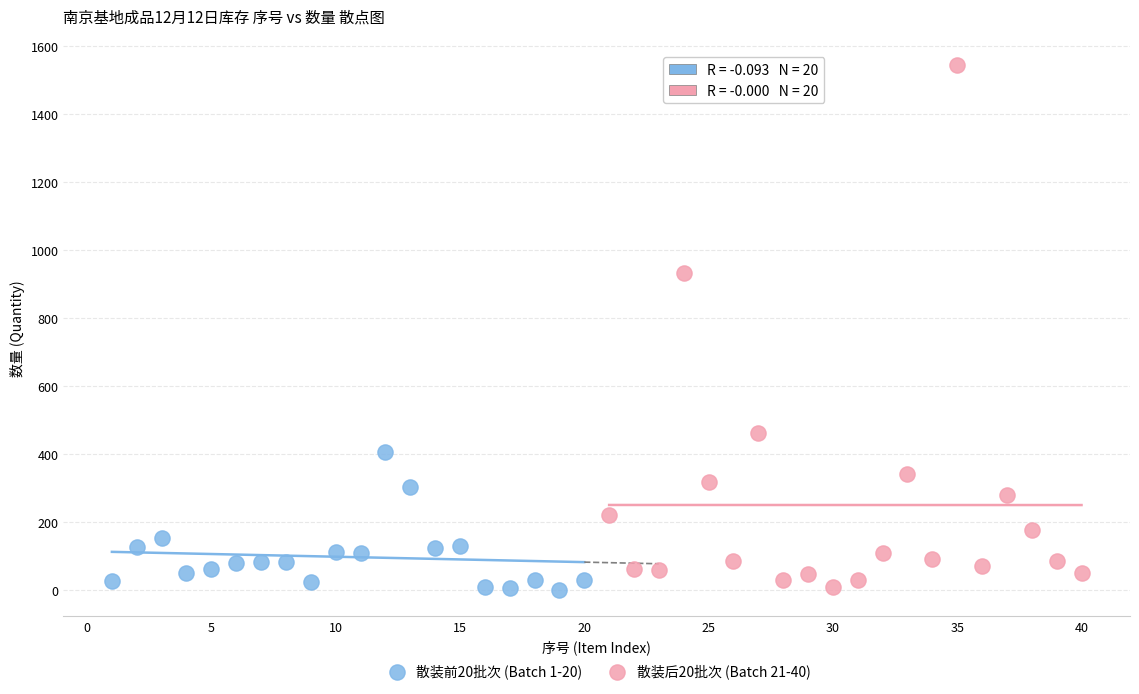

Which series reaches the maximum Y coordinate?

散装后20批次 (Batch 21-40)